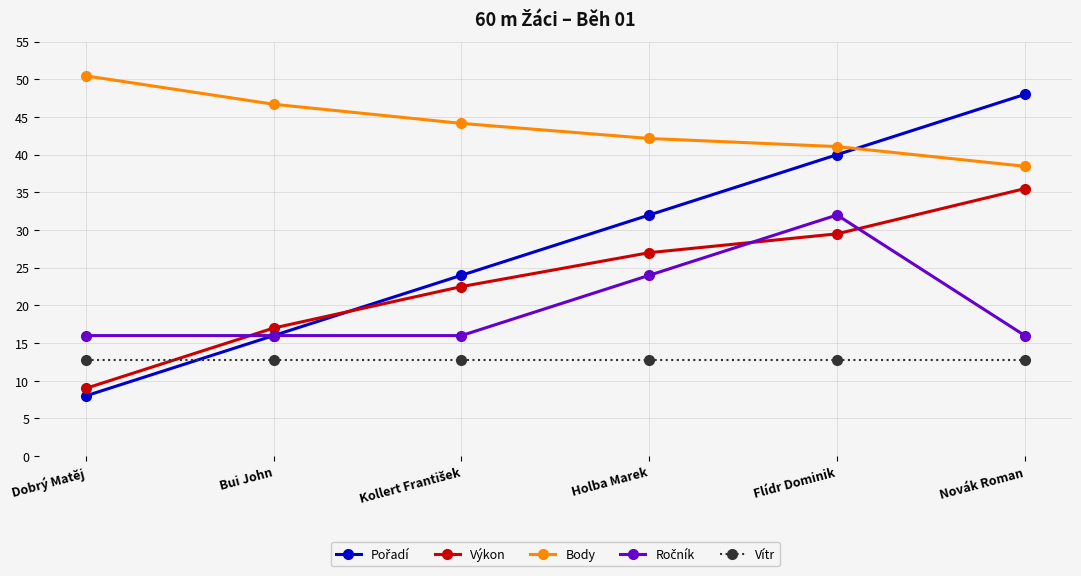

Which series has the largest total across all categories?

Body